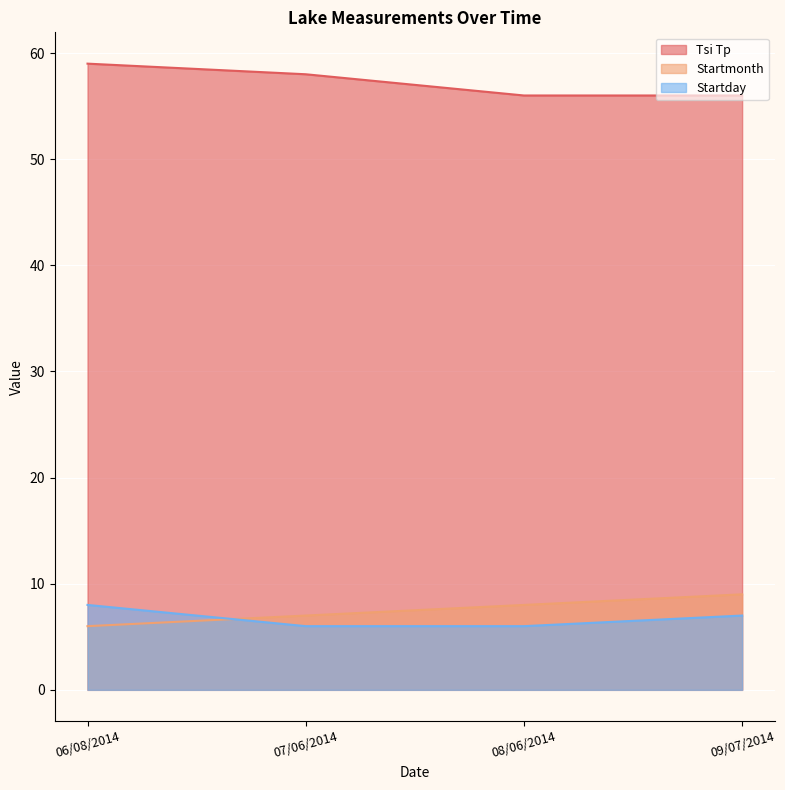

The value of Startday at 07/06/2014 is 6. True or false?

True